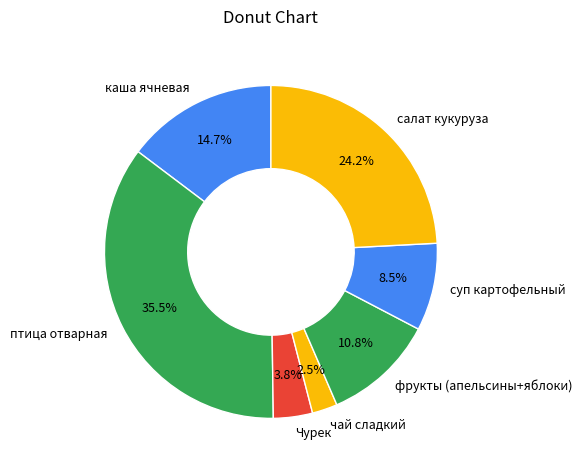

Combined, what portion of the pie is птица отварная and салат кукуруза?

59.7%